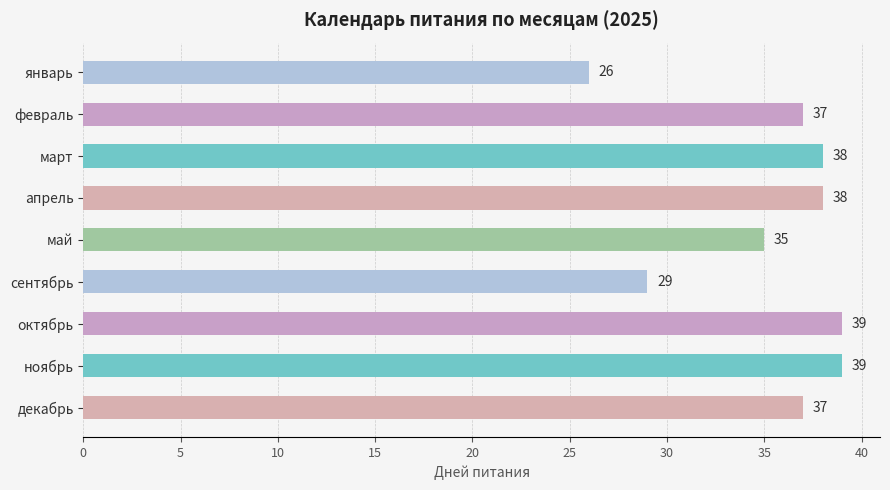

What is the average value?

35